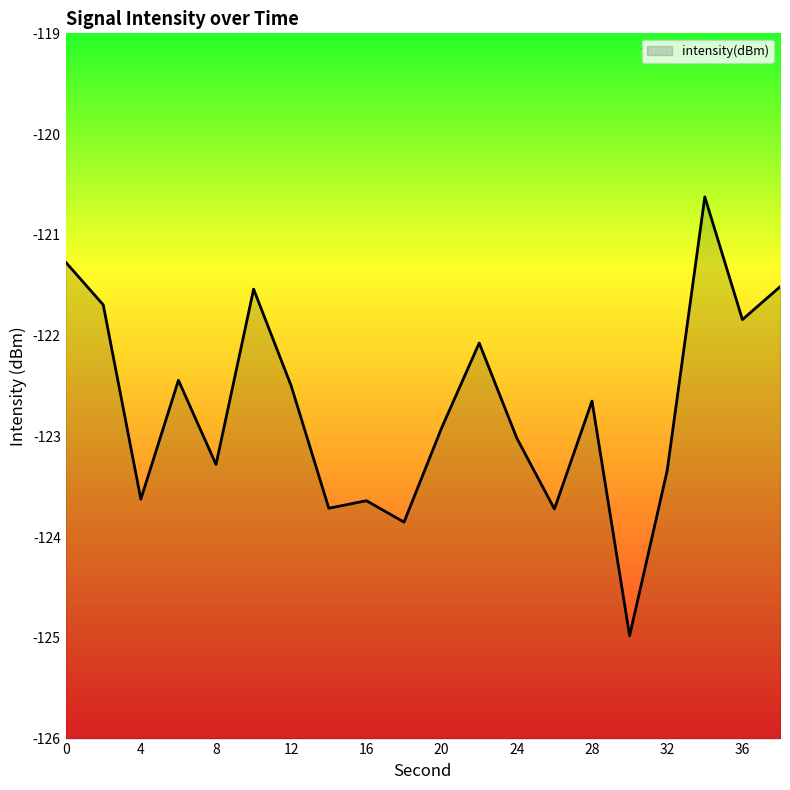

What is the value of the 10th point from the left?

-123.9